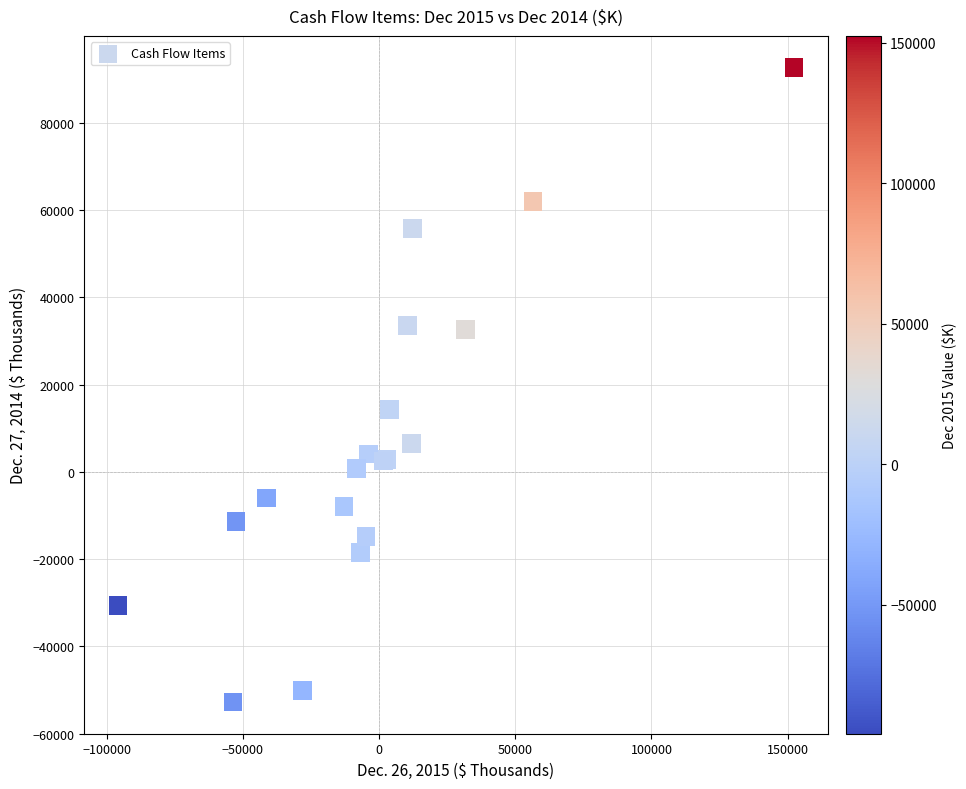

What Y value in the scatter plot is closest to 19931?

14334